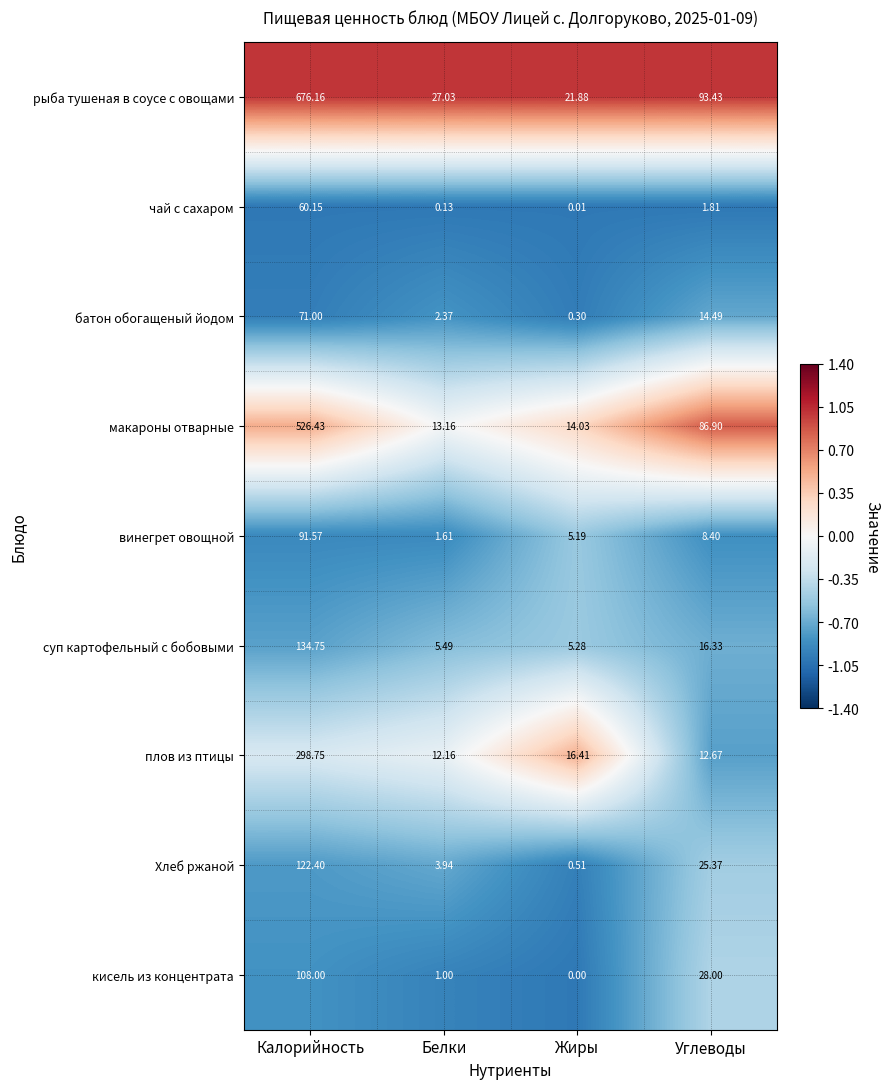

At how many categories does at least one series exceed 0?

4